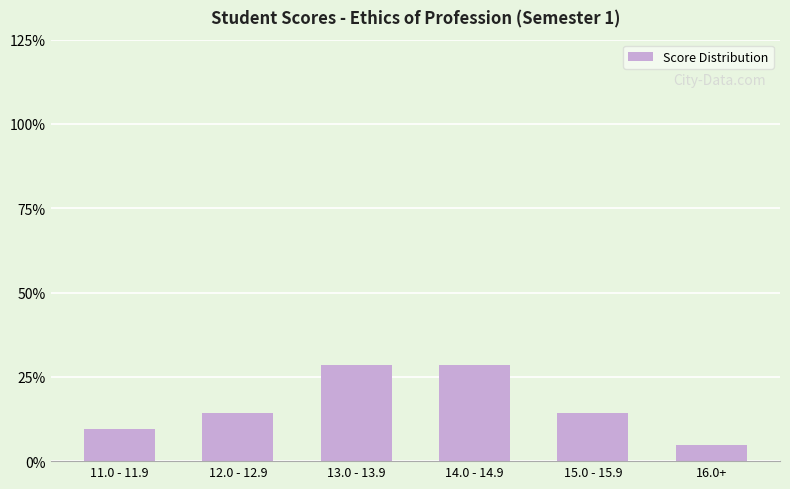

What is the sum of the values at 11.0 - 11.9 and 12.0 - 12.9?

23.8